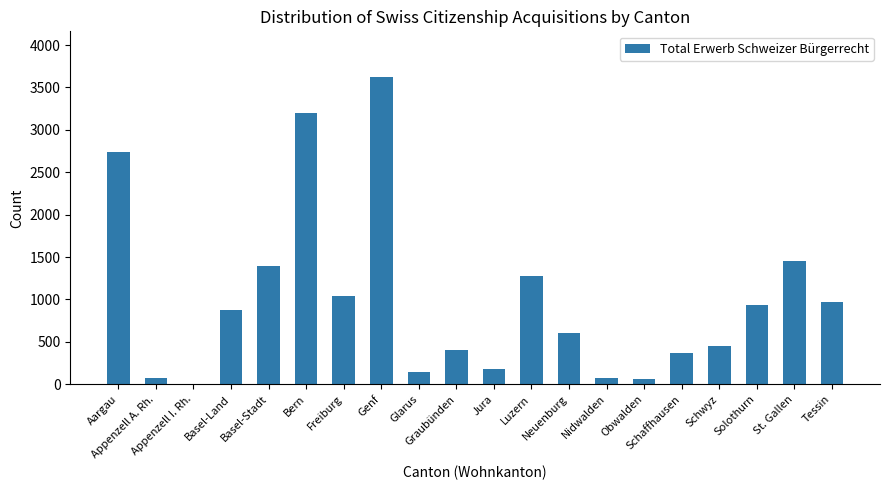

What is the maximum value shown in the chart?

3619